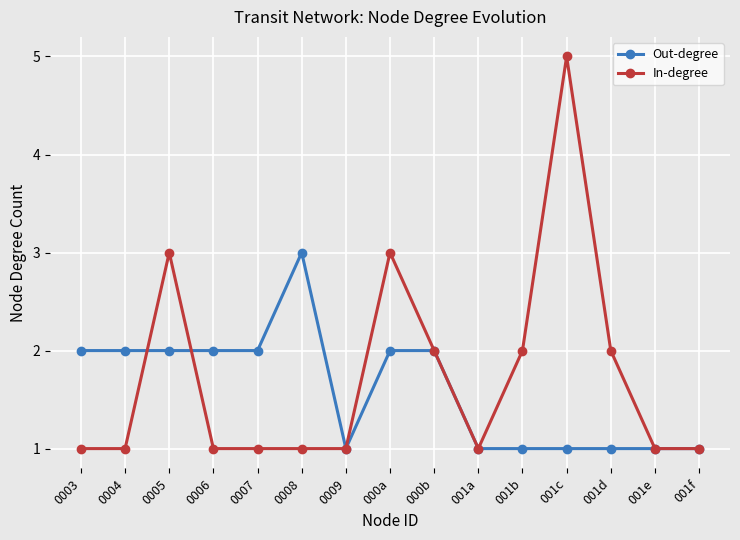

What position from the left is 0007?

5